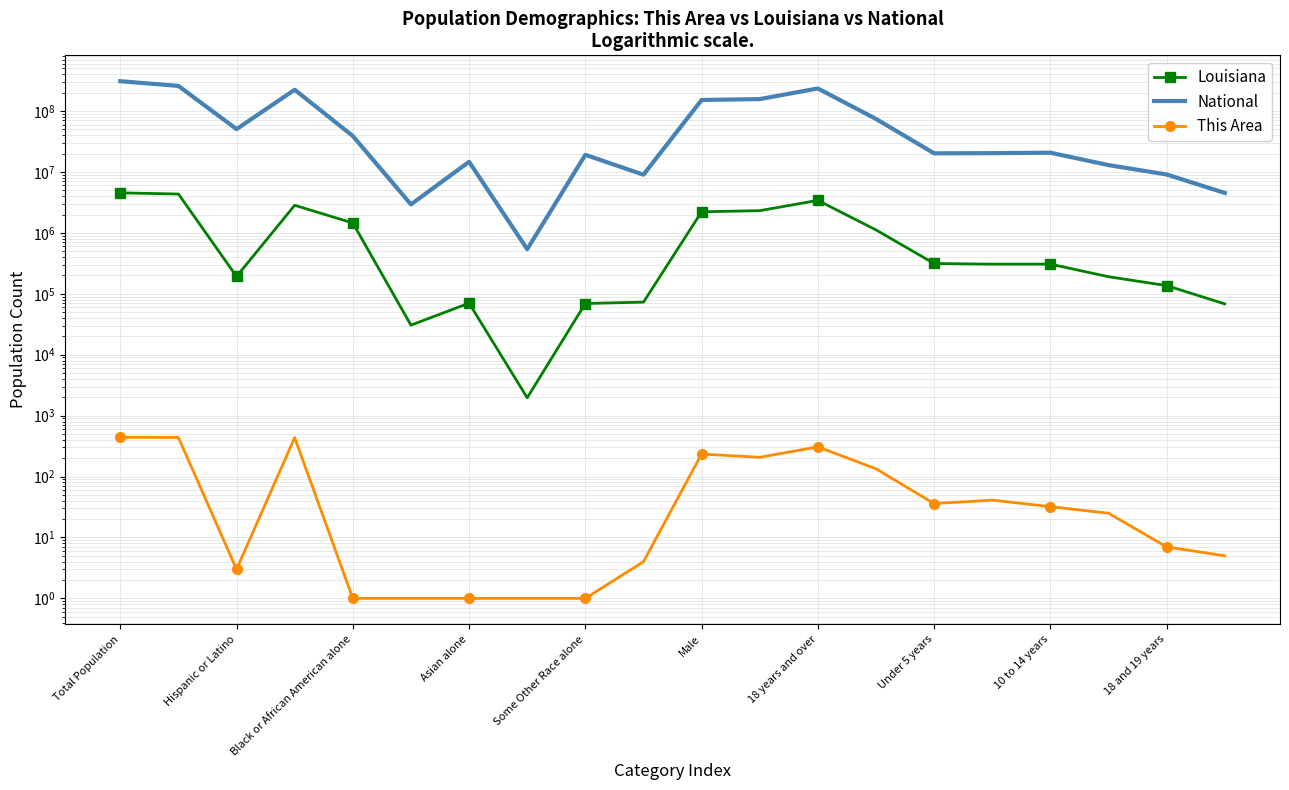

Count the number of data series in this chart.

3